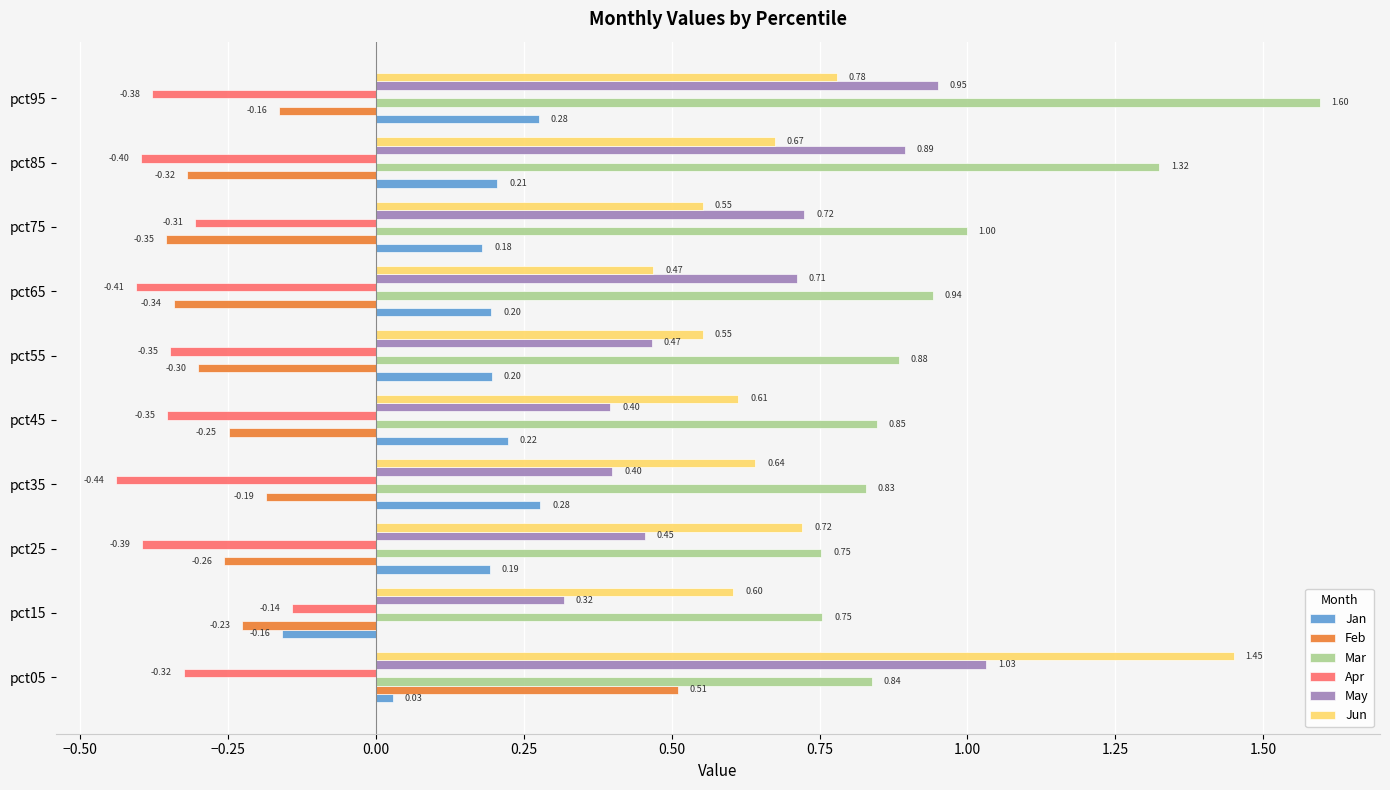

List the series in order of their peak value, highest first.

Mar, Jun, May, Feb, Jan, Apr